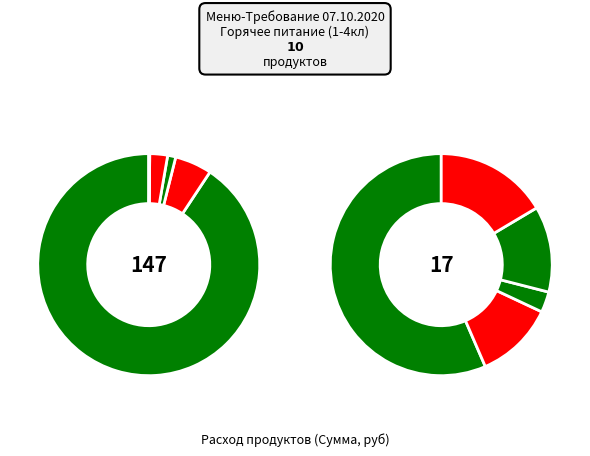

True or false: сахар accounts for 2% of the total.

True